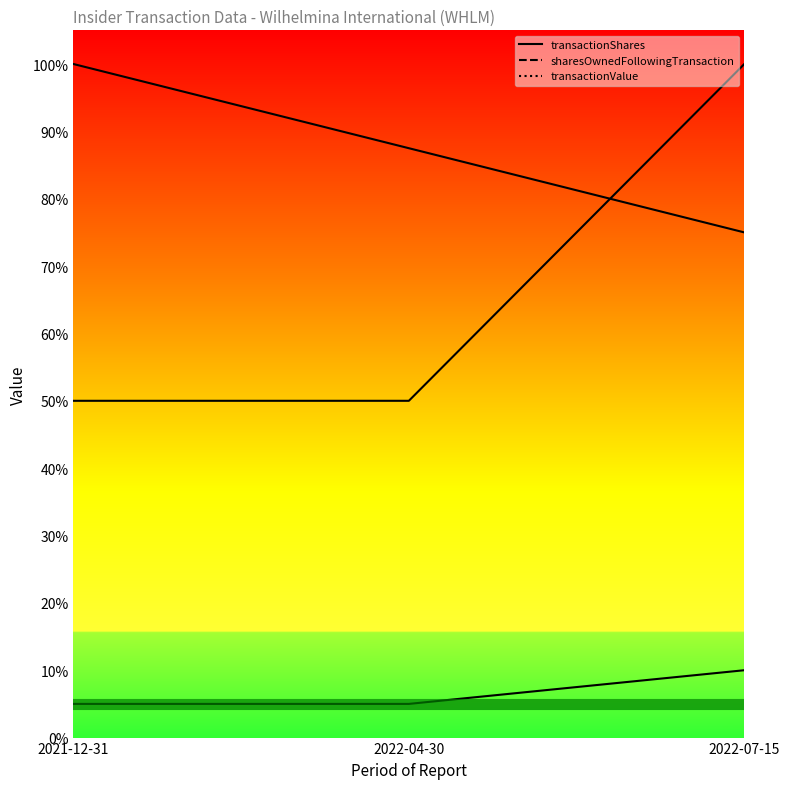

At which category does the chart reach its minimum across all series?

2021-12-31